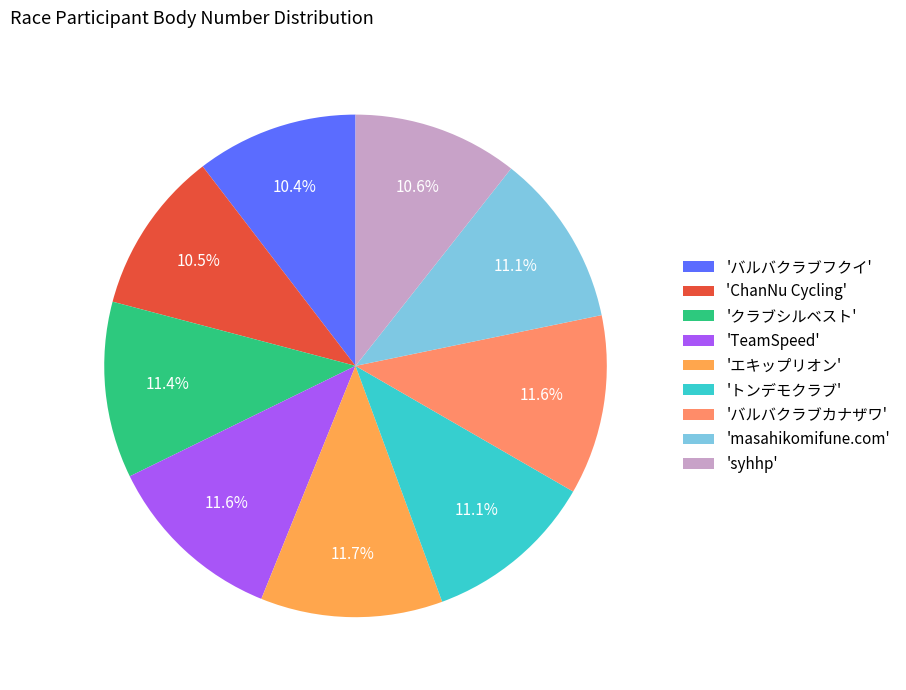

How many segments does this pie chart have?

9